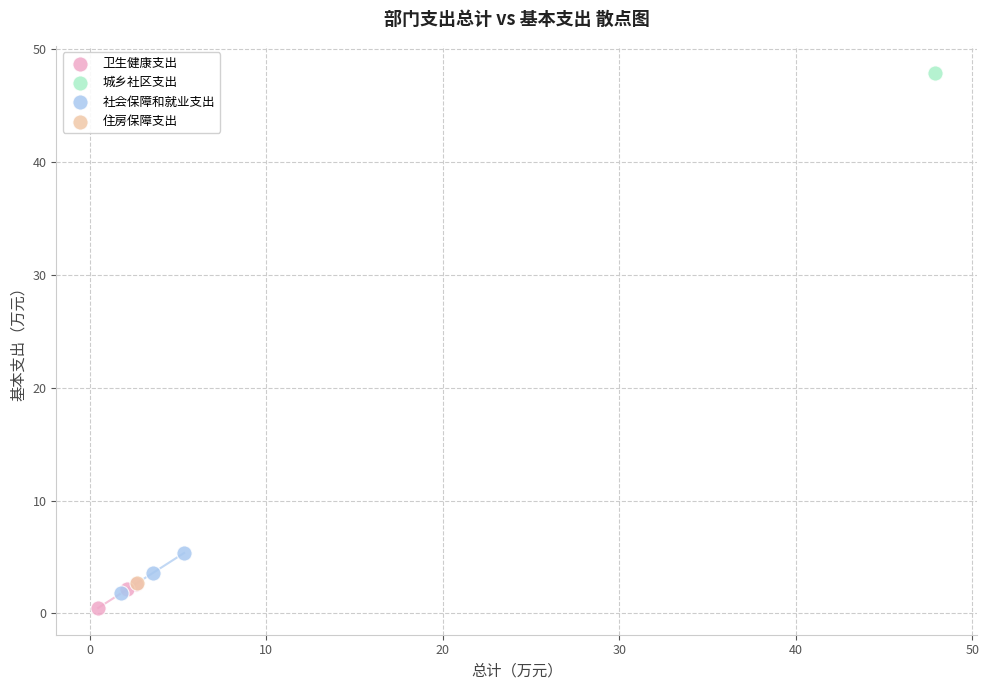

What are all the series names shown in the legend?

卫生健康支出, 社会保障和就业支出, 城乡社区支出, 住房保障支出